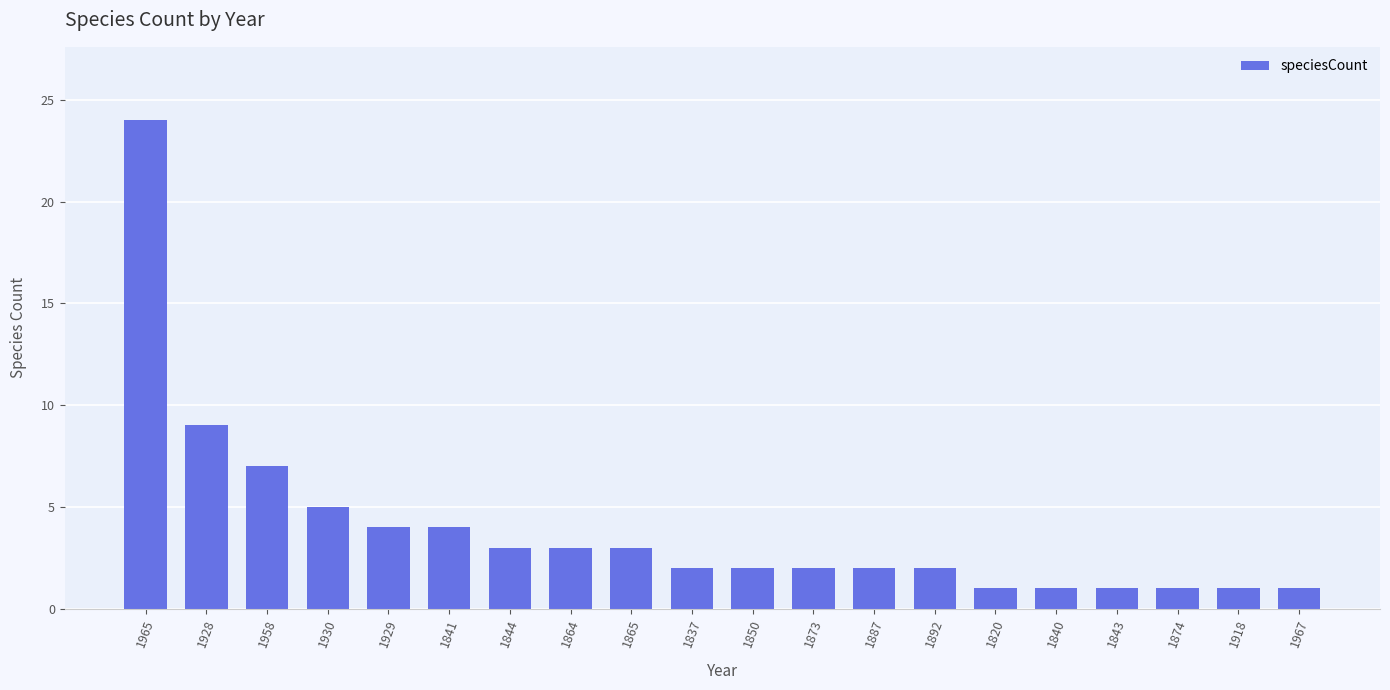

What is the label of the 5th bar from the right?

1840